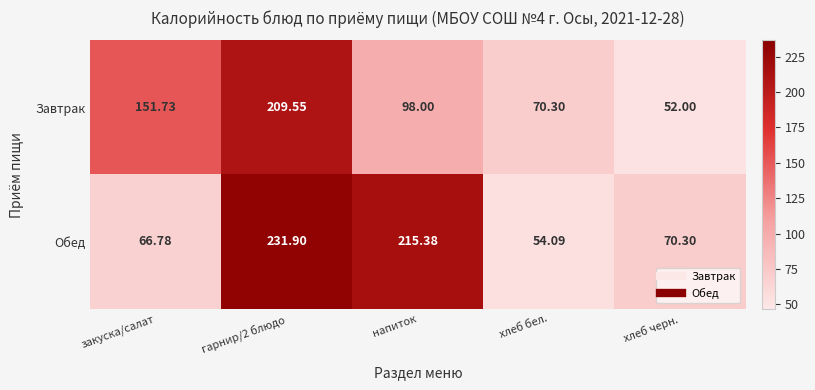

Rank the series at хлеб черн. from lowest to highest value.

Завтрак, Обед